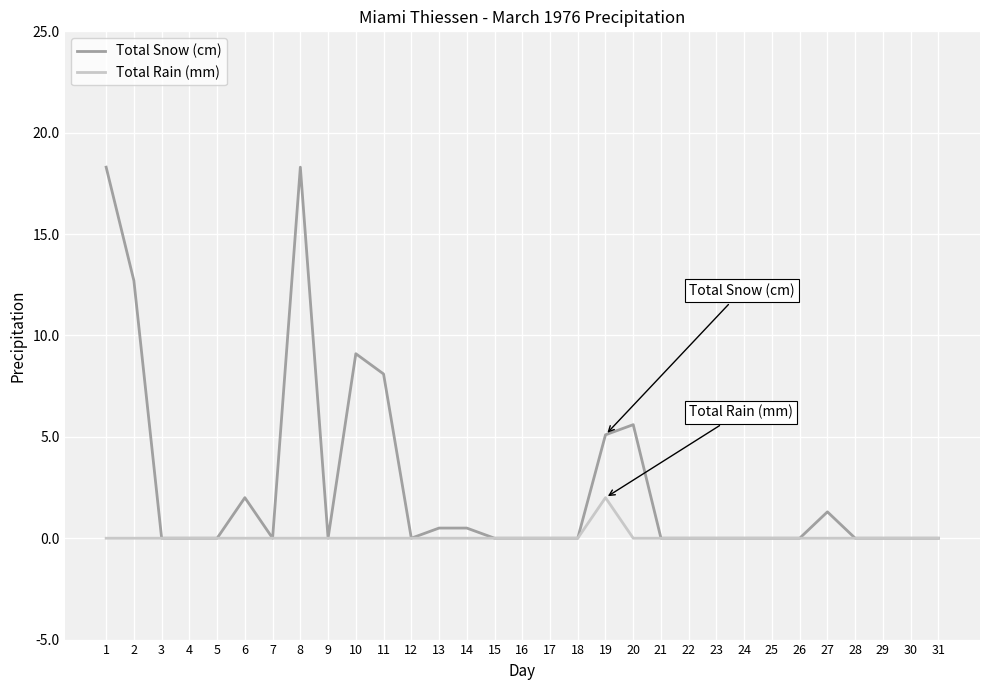

Which series has the largest range (max minus min)?

Total Snow (cm)